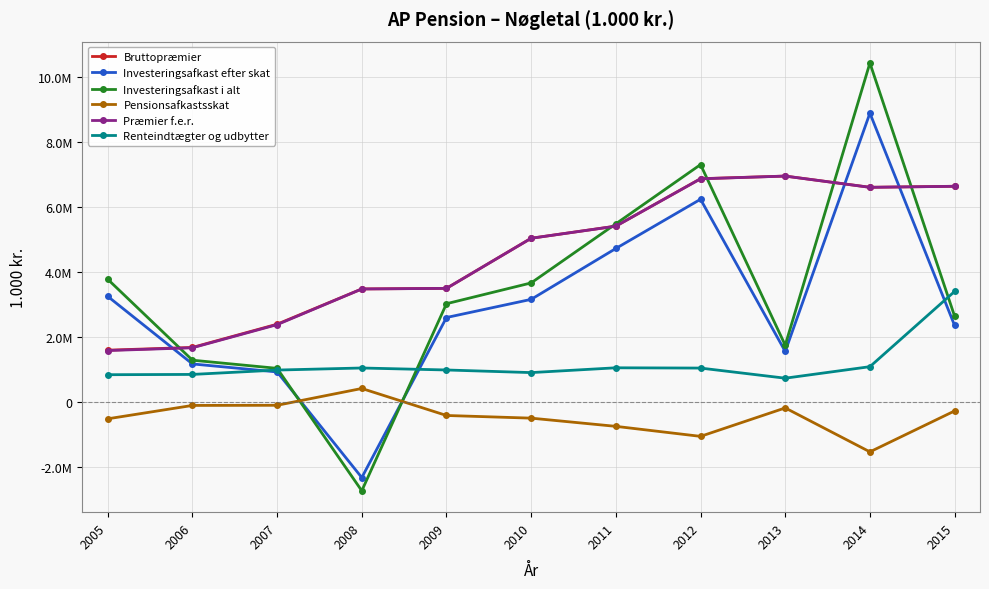

What are all the series names shown in the legend?

Bruttopræmier, Investeringsafkast efter skat, Investeringsafkast i alt, Pensionsafkastsskat, Præmier f.e.r., Renteindtægter og udbytter